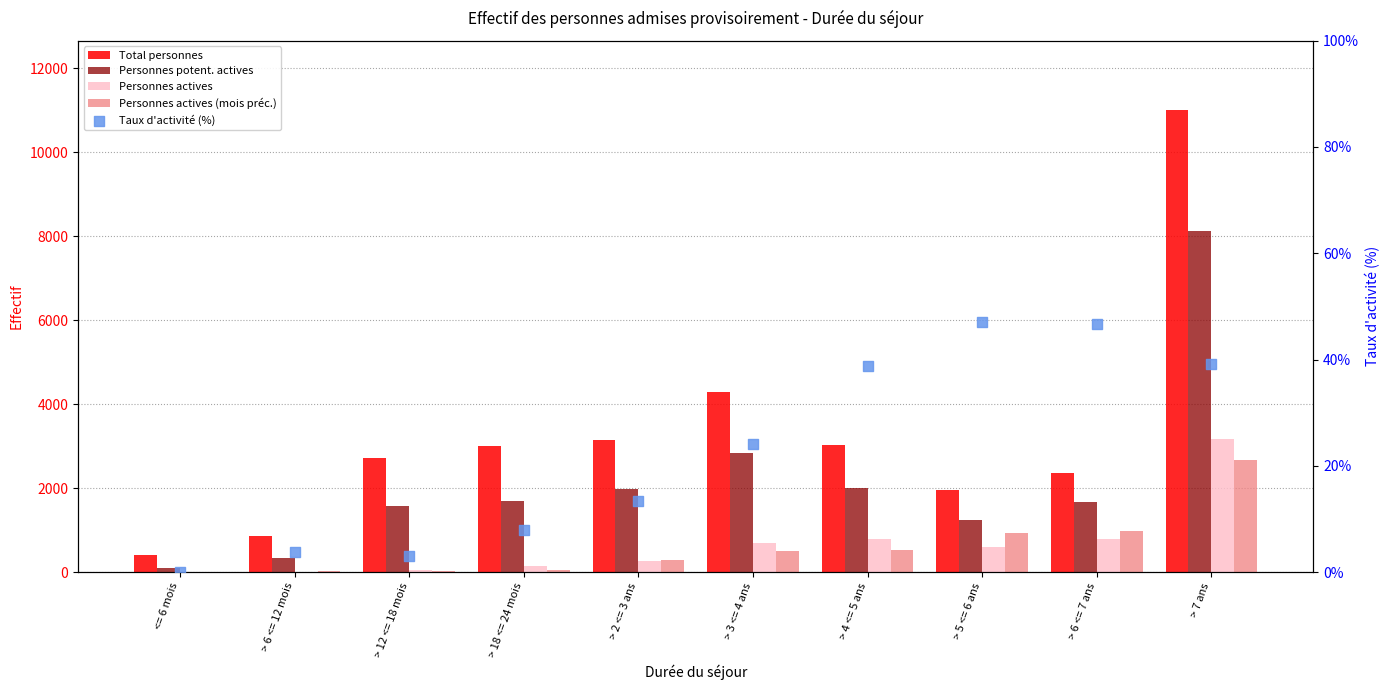

Which series contains the highest Y value?

Total personnes